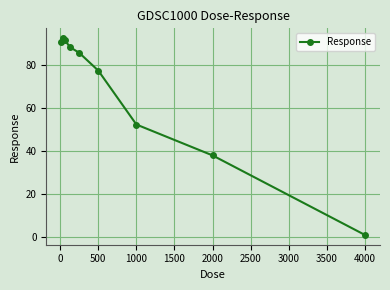

What is the smallest value displayed?

1.0